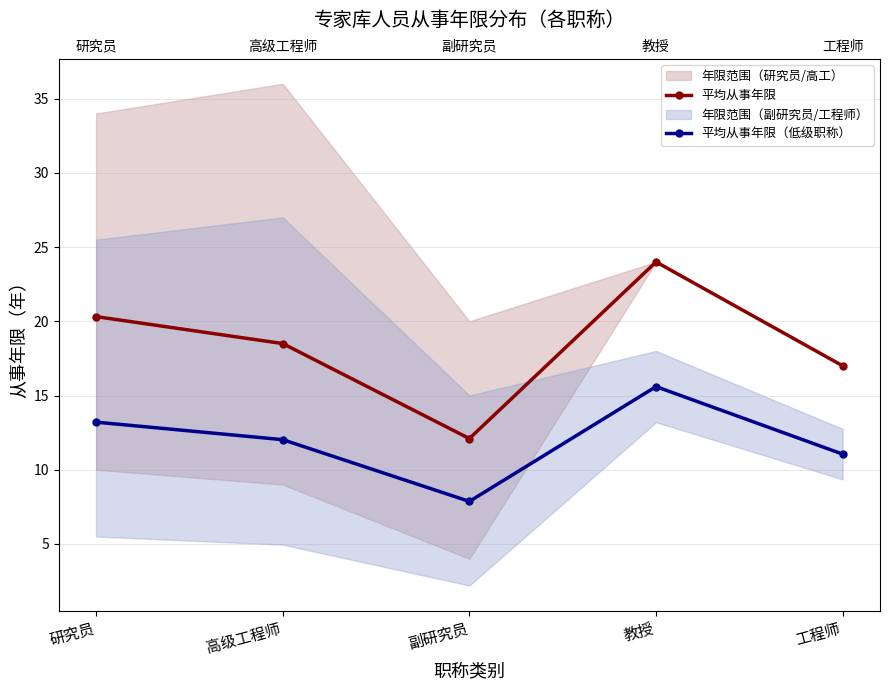

Between 教授 and 工程师, which series saw the biggest shift?

平均从事年限